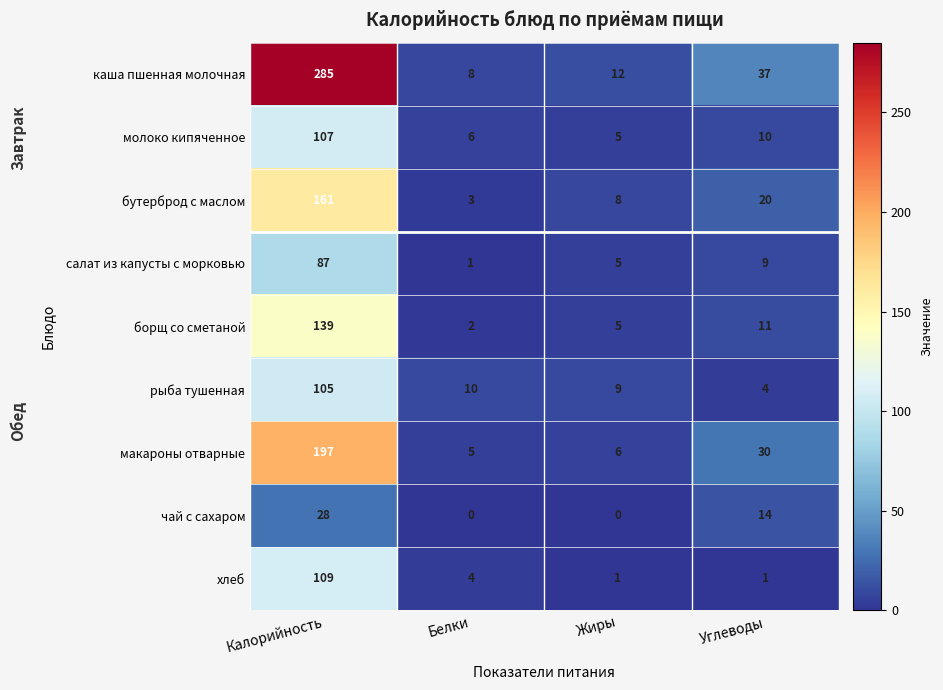

What is the difference between the maximum and minimum values in the салат из капусты с морковью series?

86